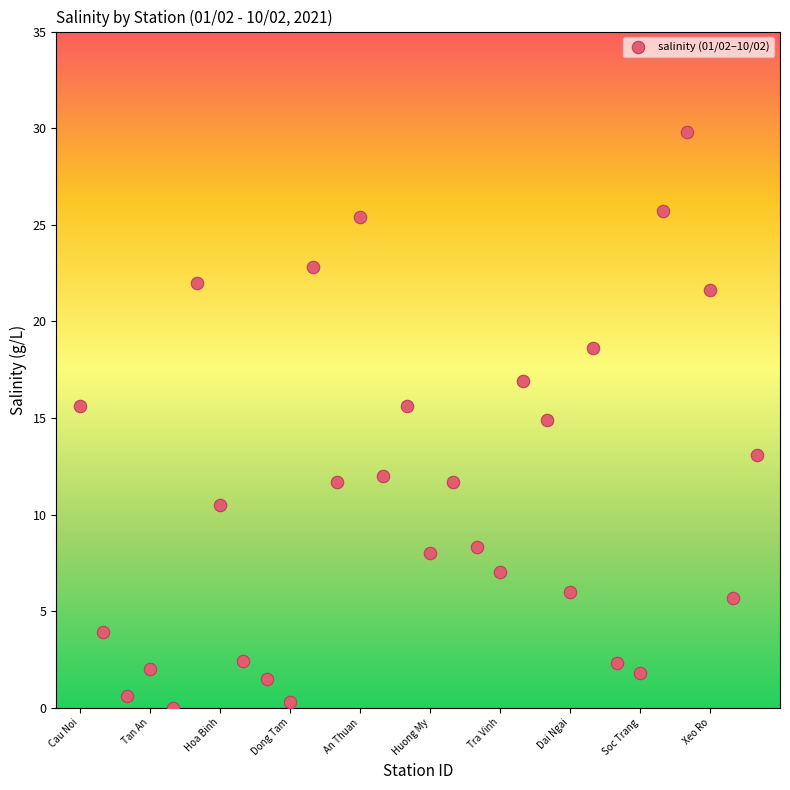

What is the range of Y values (max minus min)?

29.8